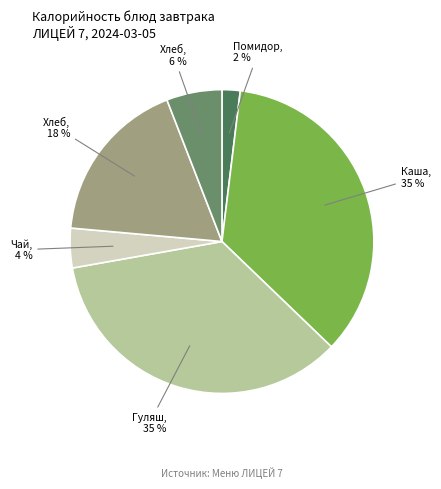

How many slices are in this pie chart?

6